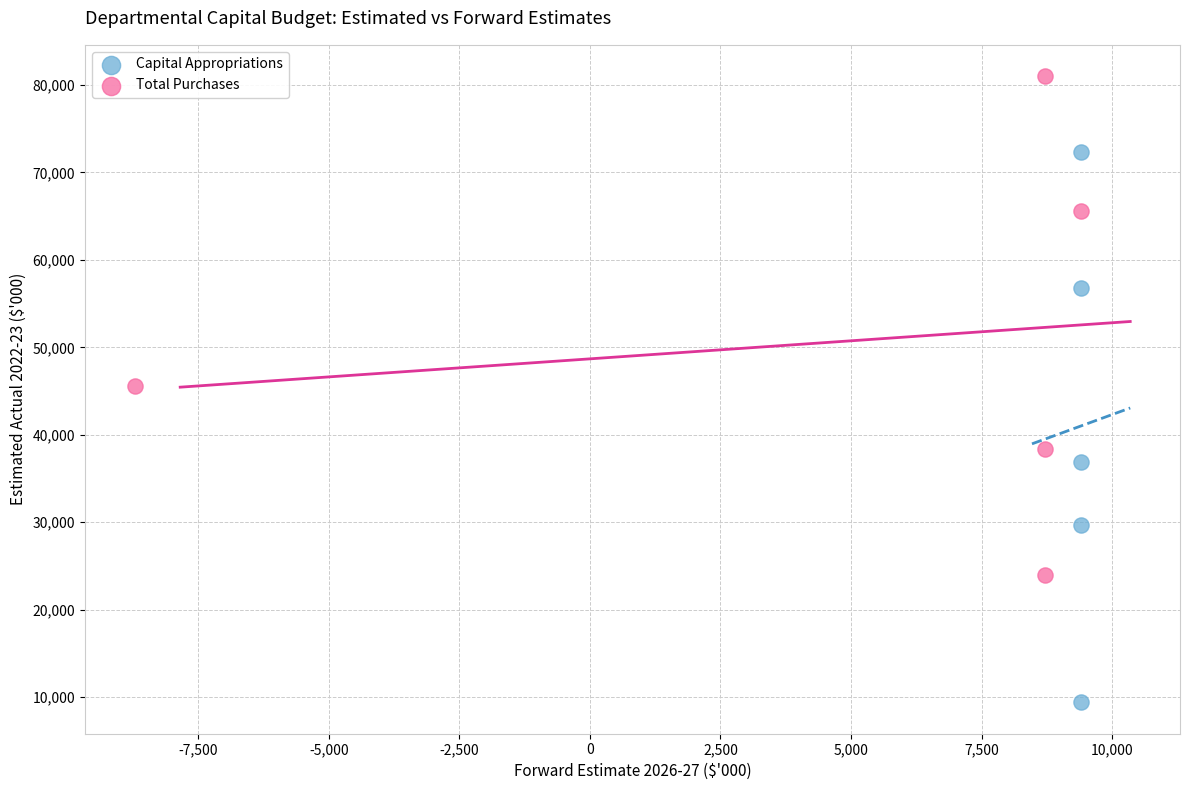

Which series reaches the minimum Y coordinate?

Capital Appropriations